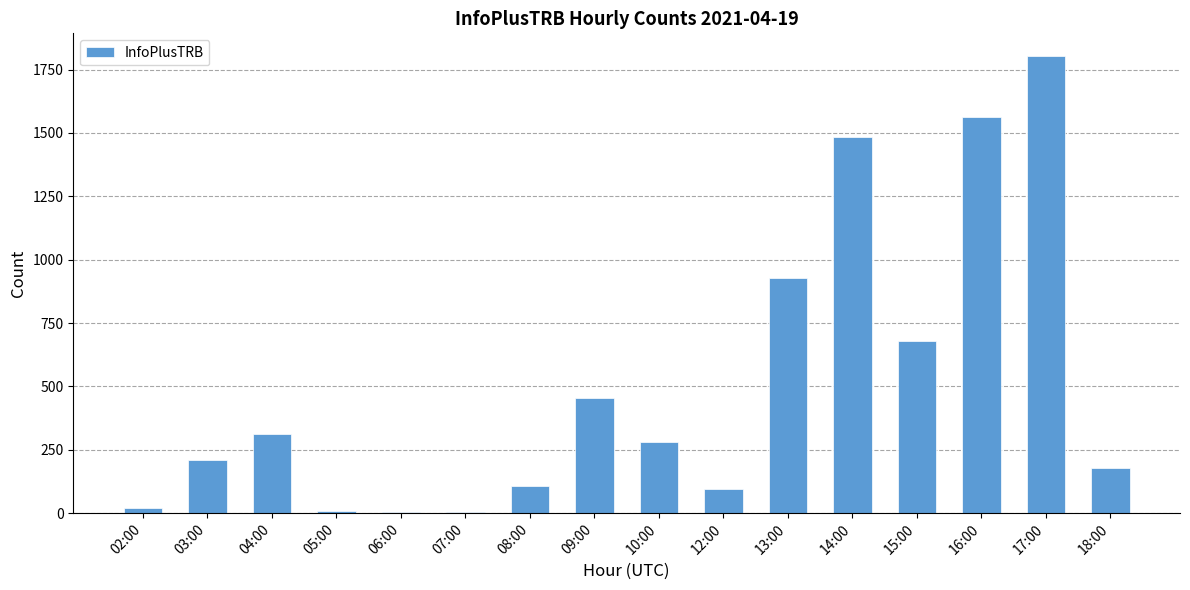

Approximately how many times larger is the value at 15:00 compared to 04:00?

2.2